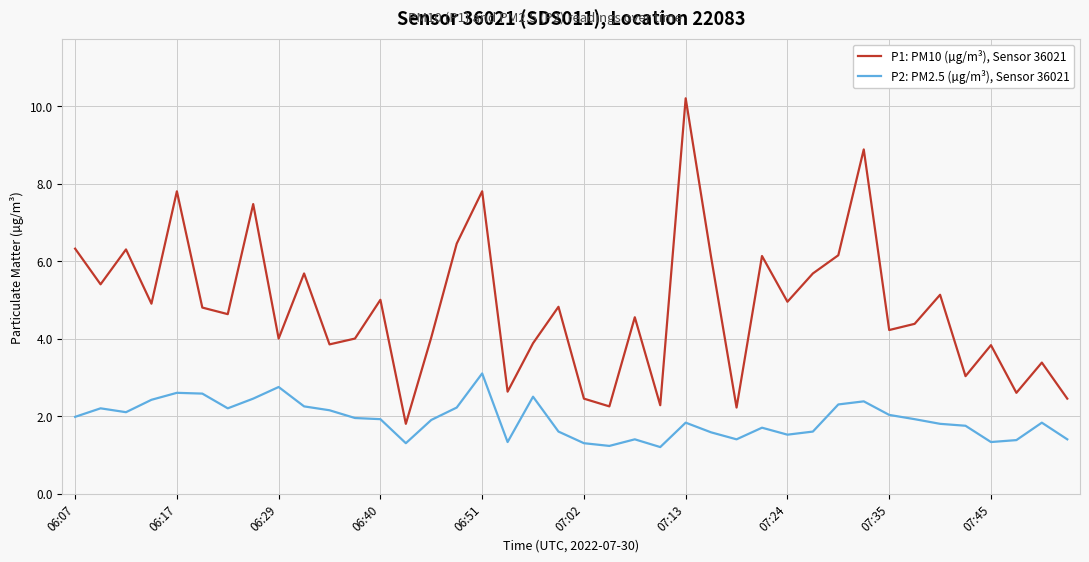

Which series has the largest total across all categories?

P1: PM10 (µg/m³), Sensor 36021